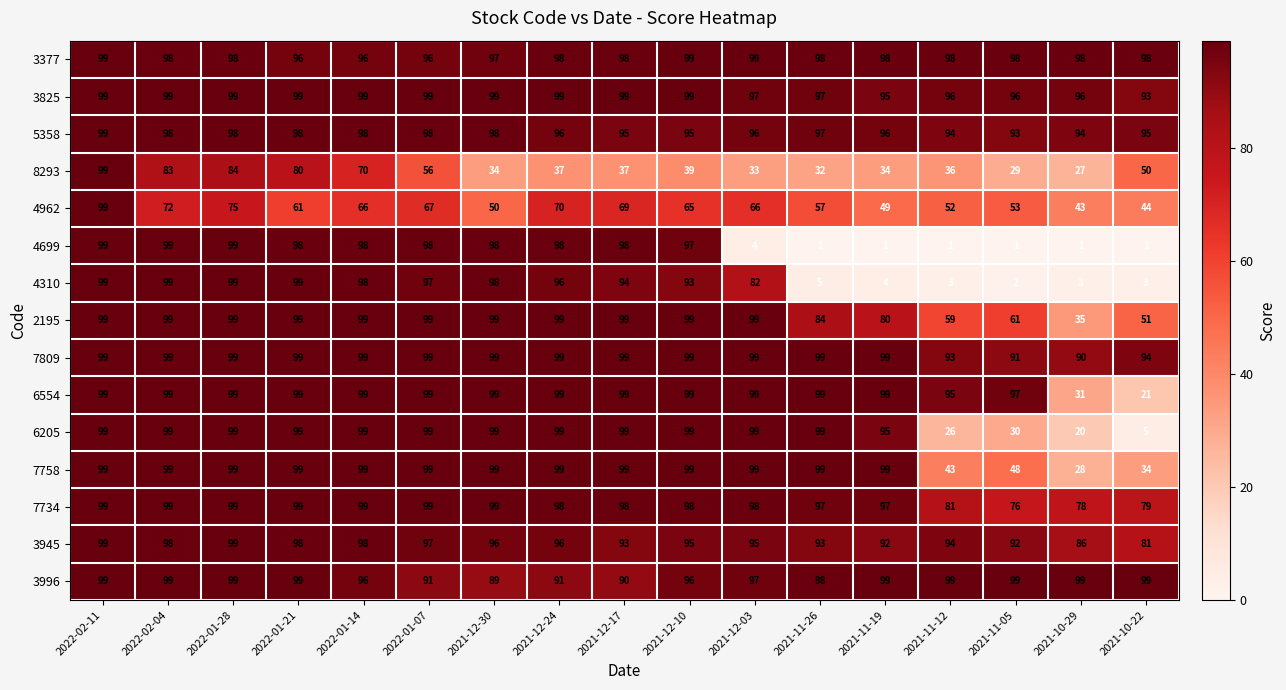

What is the sum of all 4310 values?

1074